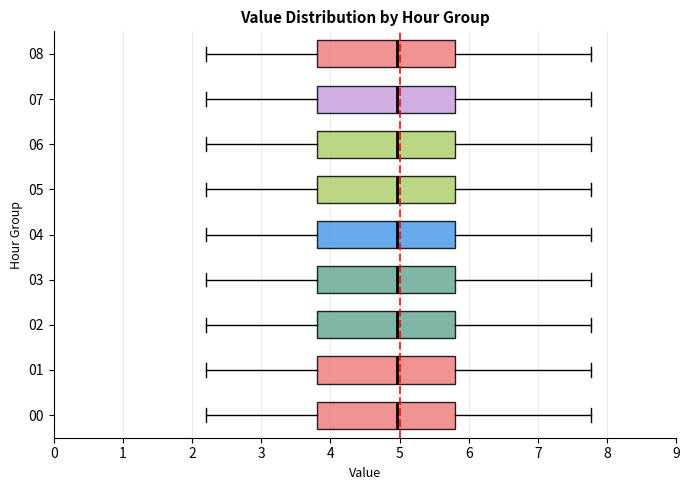

Reading bottom to top, read every box against the x-axis: the position of its median line, the range the box covers, and the ends of its whiskers. The values are not printed on the chart, so give them approximately, as read against the axis.

00: median 5.0, box 3.8 to 5.8, whiskers 2.2 to 7.8
01: median 5.0, box 3.8 to 5.8, whiskers 2.2 to 7.8
02: median 5.0, box 3.8 to 5.8, whiskers 2.2 to 7.8
03: median 5.0, box 3.8 to 5.8, whiskers 2.2 to 7.8
04: median 5.0, box 3.8 to 5.8, whiskers 2.2 to 7.8
05: median 5.0, box 3.8 to 5.8, whiskers 2.2 to 7.8
06: median 5.0, box 3.8 to 5.8, whiskers 2.2 to 7.8
07: median 5.0, box 3.8 to 5.8, whiskers 2.2 to 7.8
08: median 5.0, box 3.8 to 5.8, whiskers 2.2 to 7.8